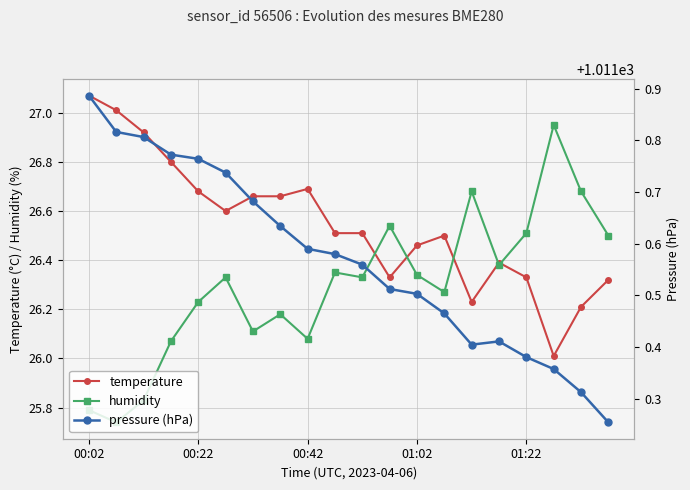

What is the approximate value of temperature at 15?

26.4